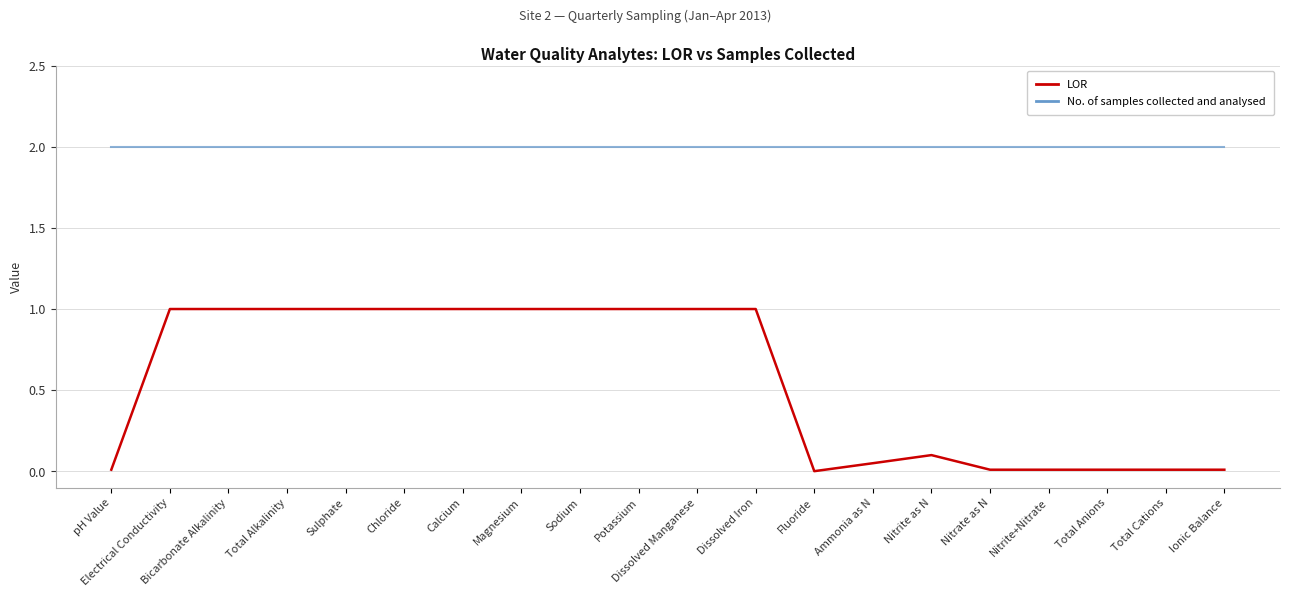

What is the average value of the LOR series?

0.6